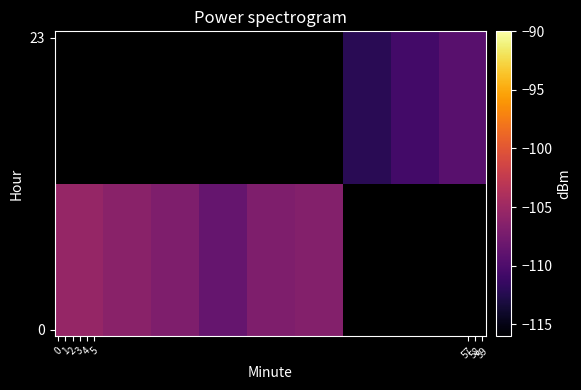

How many categories are shown in the chart?

9